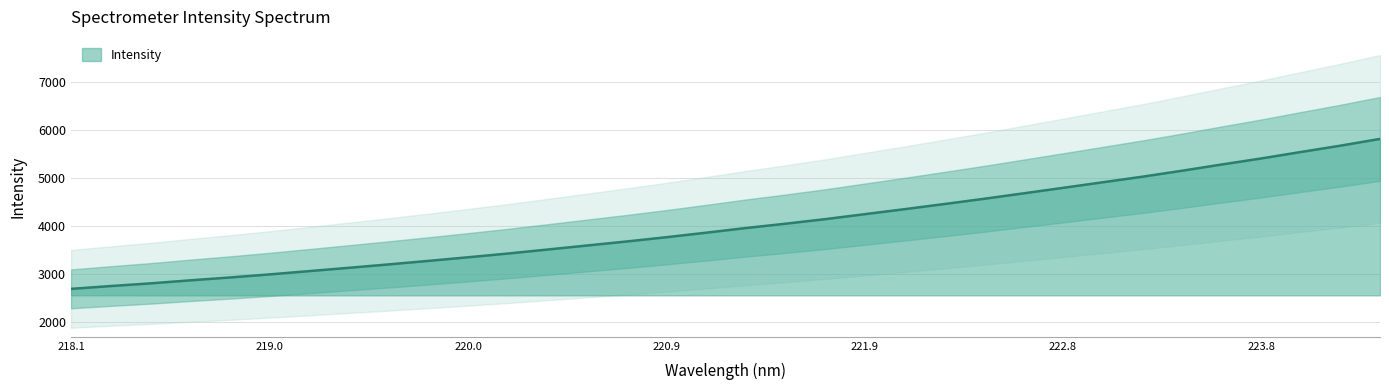

Where does the data first go above 3960?

221.3083